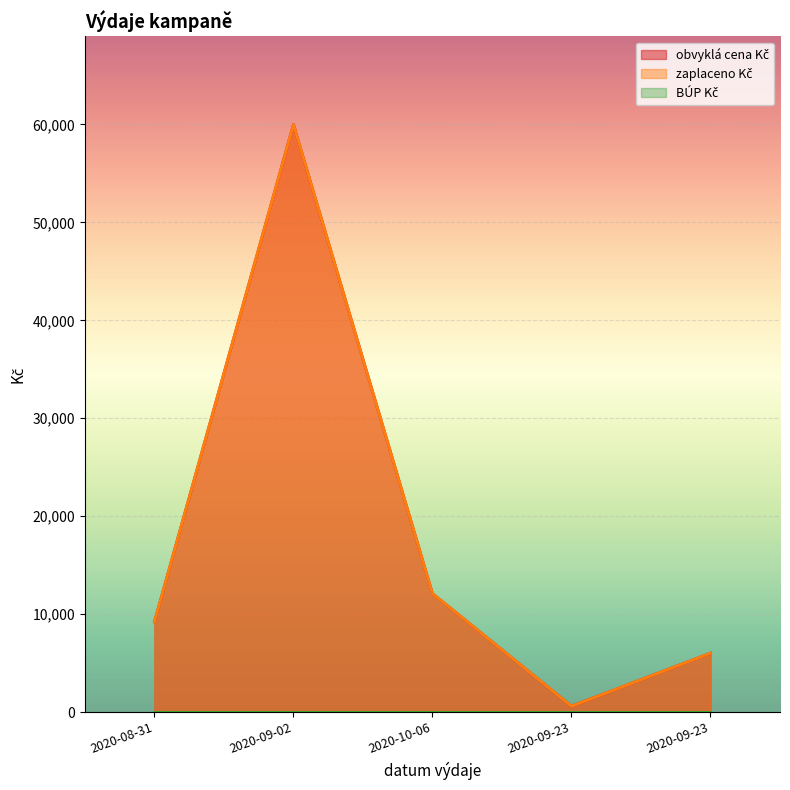

Is the value of zaplaceno Kč at 2020-10-06 greater than the value of obvyklá cena Kč at 2020-10-06?

No